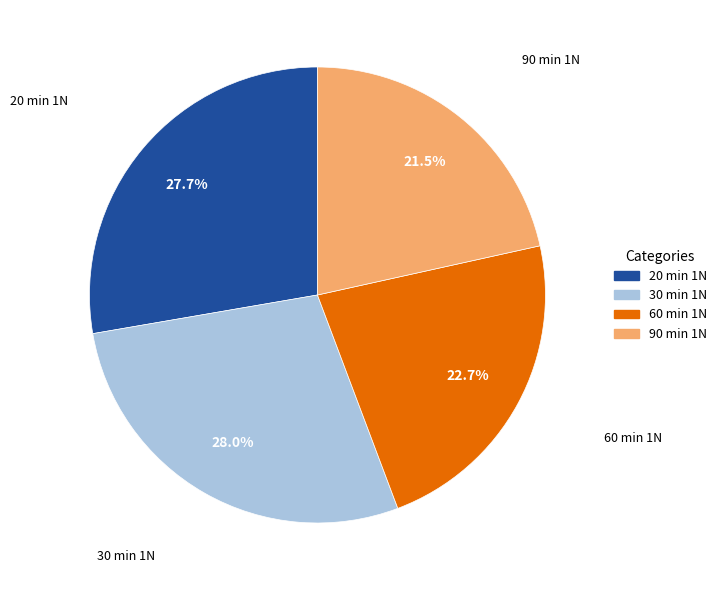

To the nearest percent, what percentage of the pie is 60 min 1N?

23%